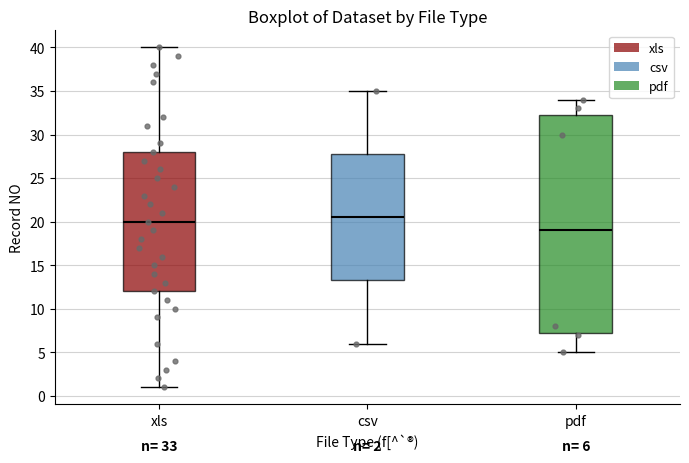

Which box has the lowest median line?

pdf